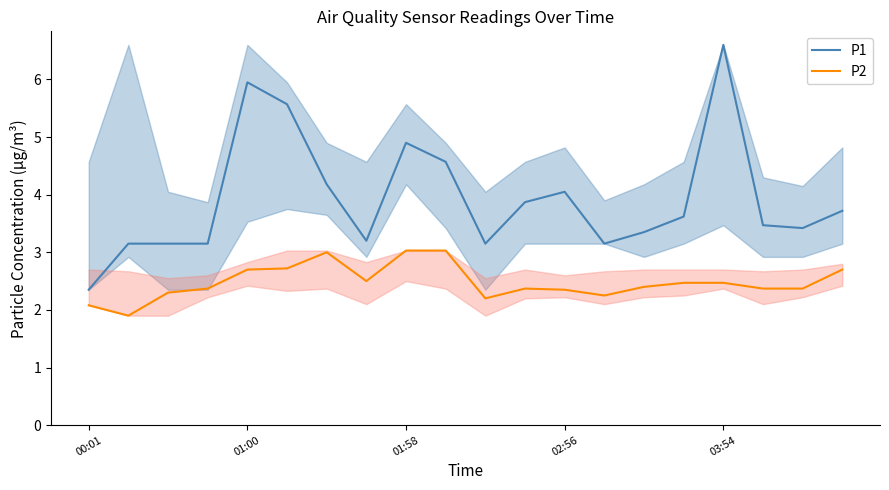

What is the spread (max minus min) of values at 13?

0.9